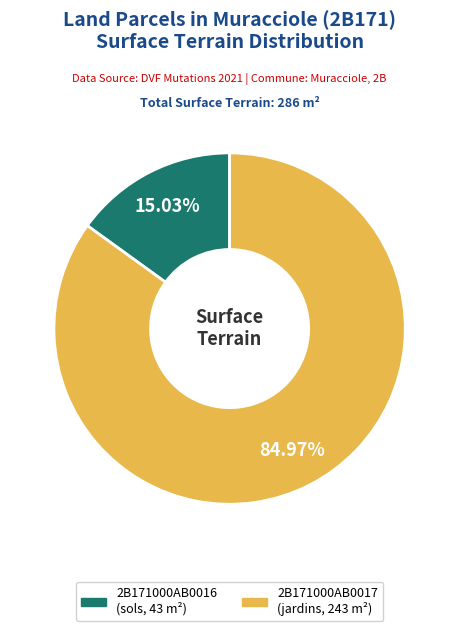

What percentage do 2B171000AB0017 and 2B171000AB0016 together represent?

100.0%